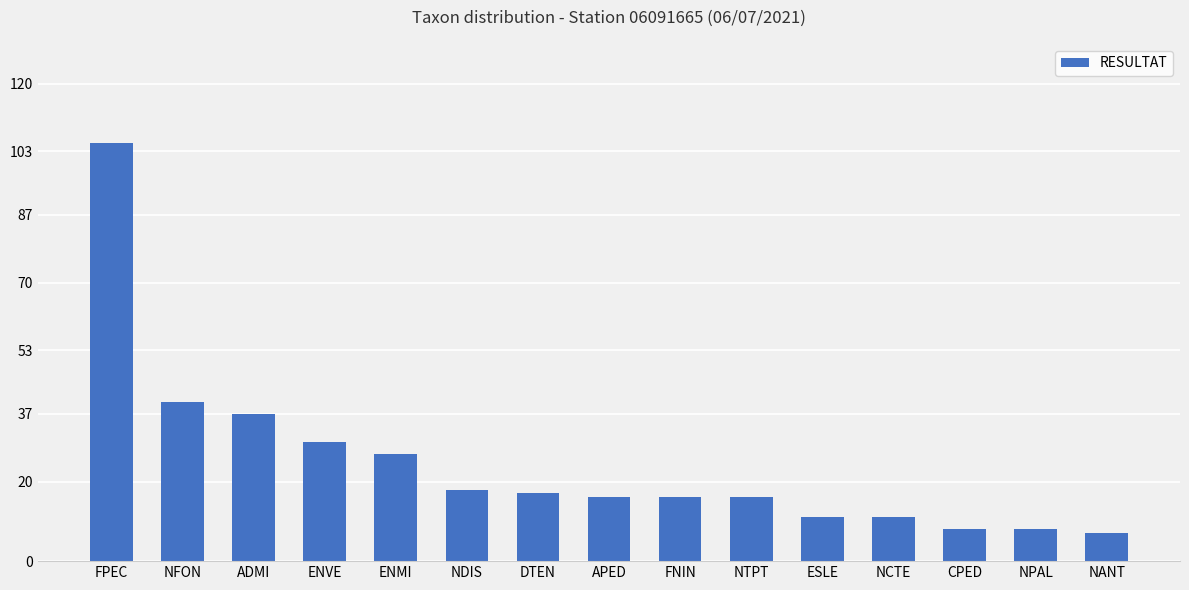

At which label does the data first exceed 16?

FPEC